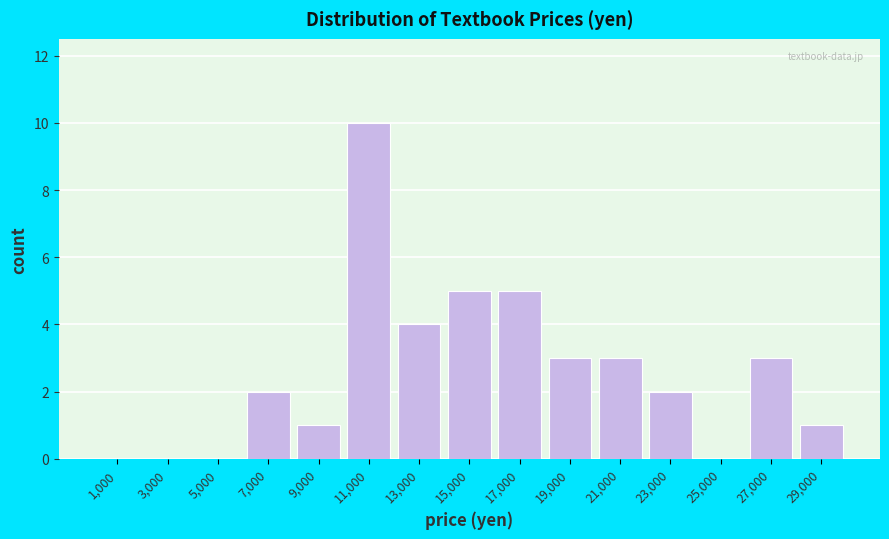

Reading left to right, transcribe this chart: for each bar, give the range it covers on the x-axis and its height. The values are not printed on the chart, so give them approximately, as read against the axis.

0 to 2000: 0
2000 to 4000: 0
4000 to 6000: 0
6000 to 8000: 2
8000 to 10000: 1
10000 to 12000: 10
12000 to 14000: 4
14000 to 16000: 5
16000 to 18000: 5
18000 to 20000: 3
20000 to 22000: 3
22000 to 24000: 2
24000 to 26000: 0
26000 to 28000: 3
28000 to 30000: 1